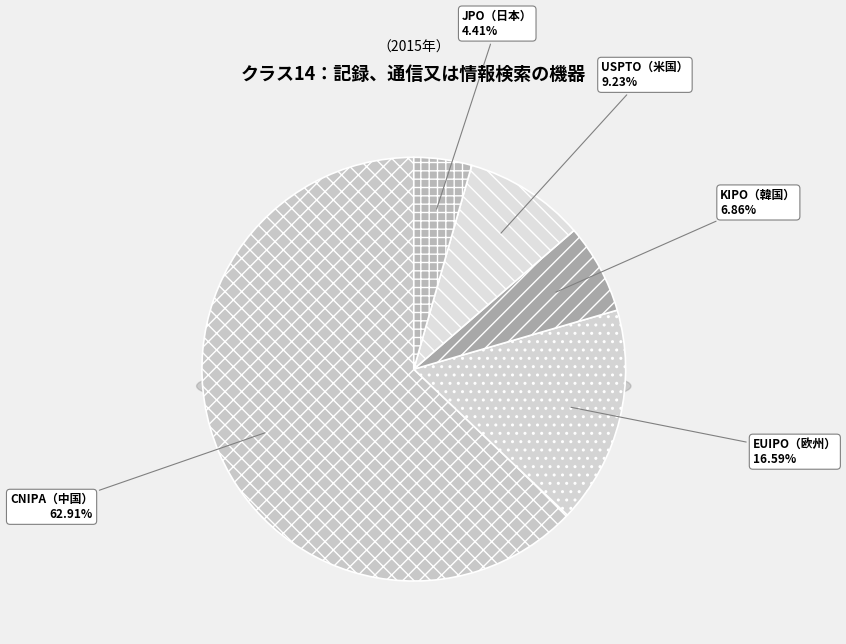

Rank the categories by value from lowest to highest.

JPO（日本）, KIPO（韓国）, USPTO（米国）, EUIPO（欧州）, CNIPA（中国）